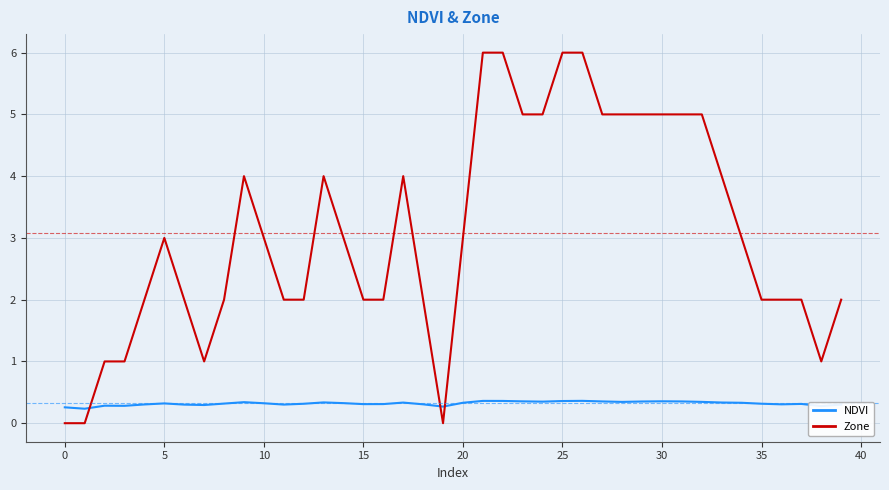

True or false: NDVI and Zone cross at least once.

True